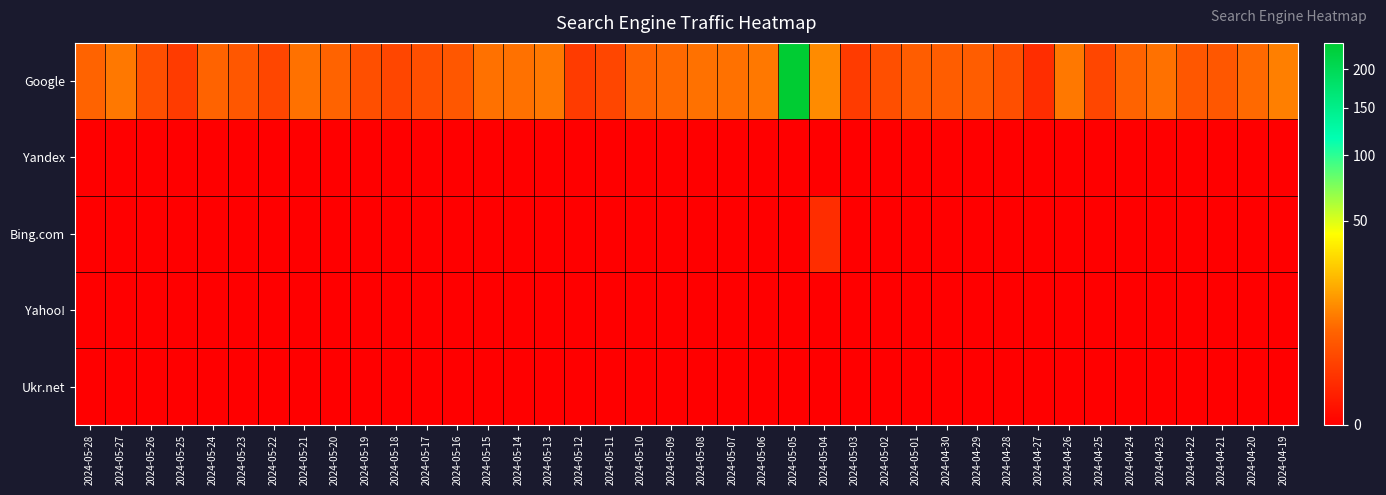

How many categories are shown in the chart?

40